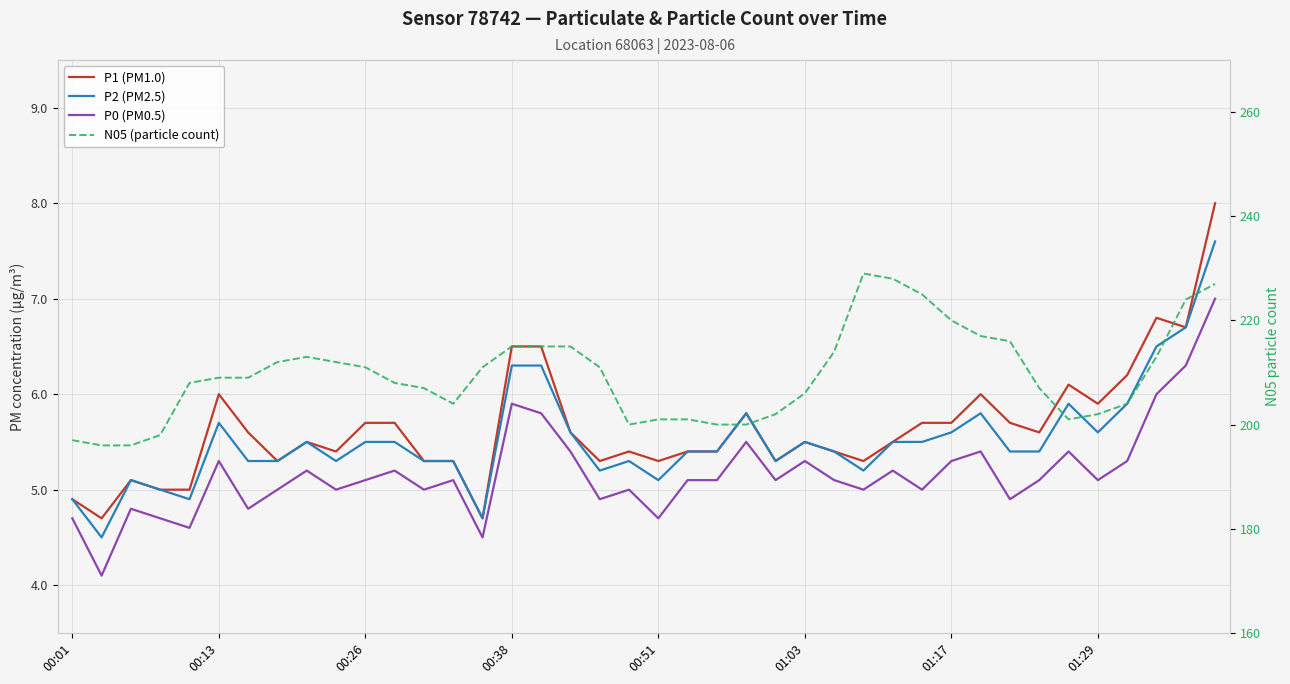

What is the difference between the maximum and minimum values in the N05 (particle count) series?

33.0